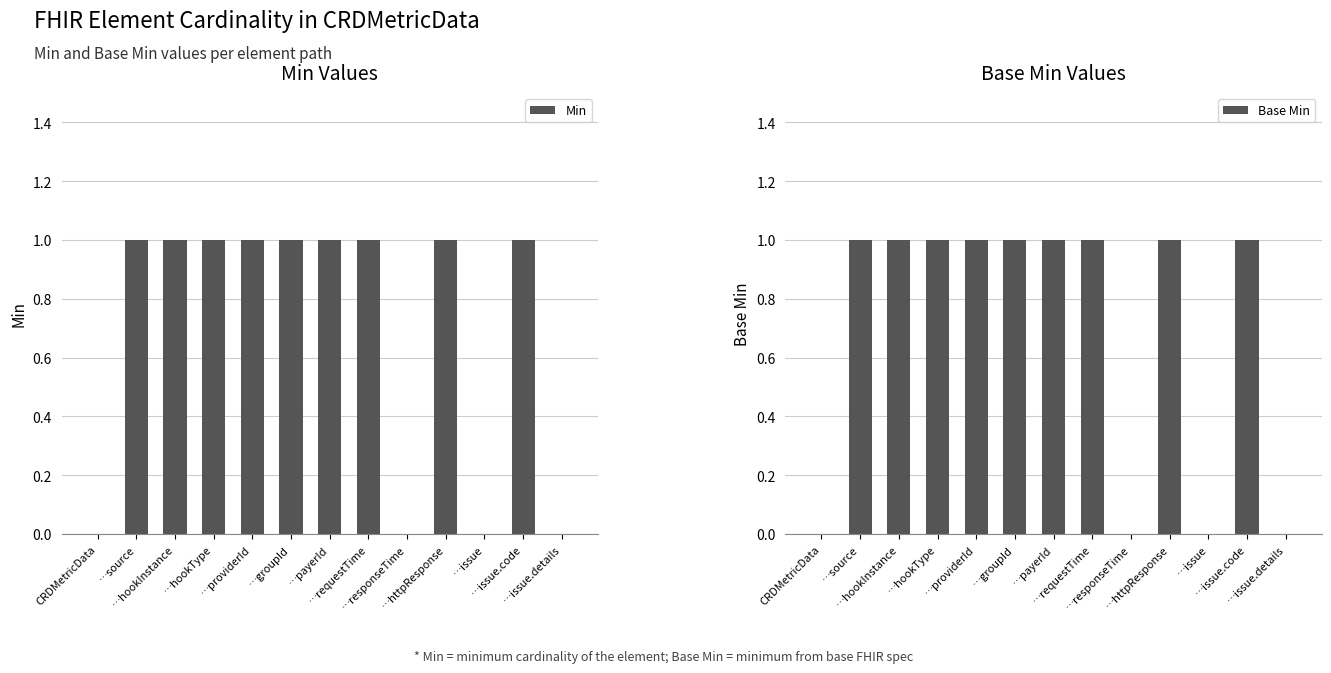

Reading left to right, list all the values displayed in this chart.

Min: 0	1	1	1	1	1	1	1	0	1	0	1	0
Base Min: 0	1	1	1	1	1	1	1	0	1	0	1	0